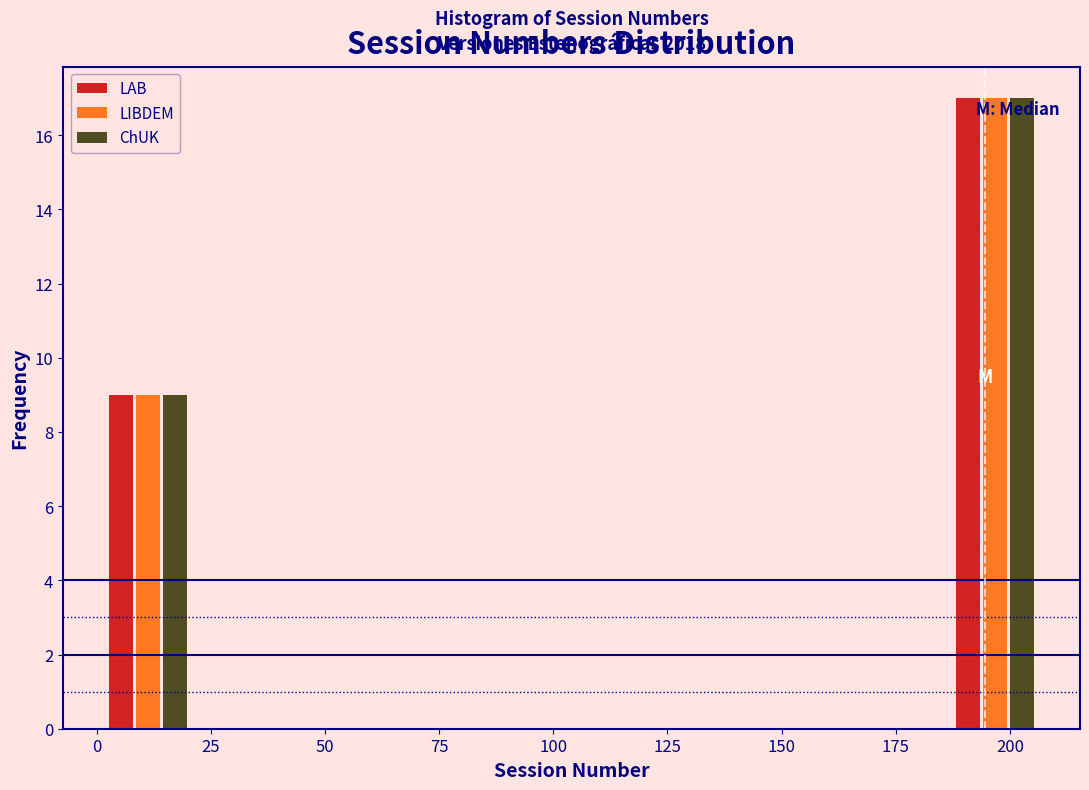

In the LAB series, which range on the x-axis has the tallest bar?

185 to 205